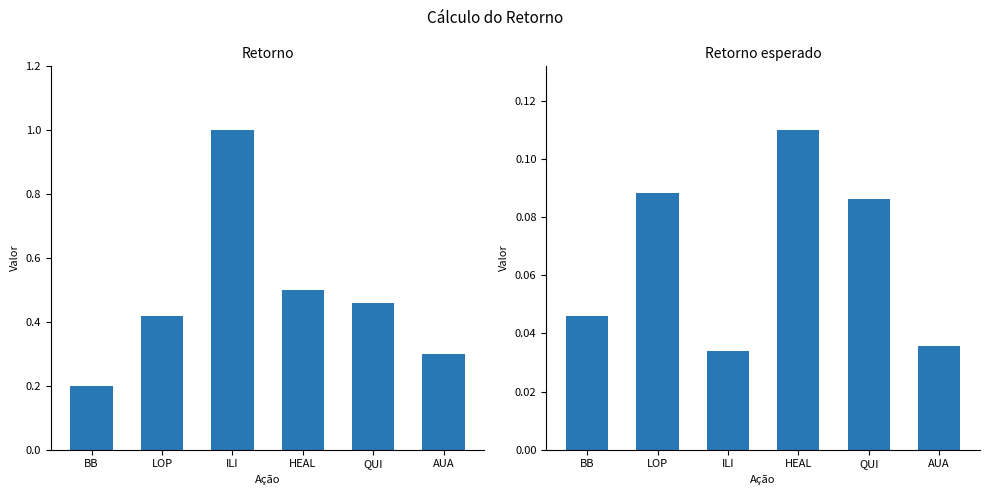

Where is Retorno esperado nearest to the value 0?

ILI